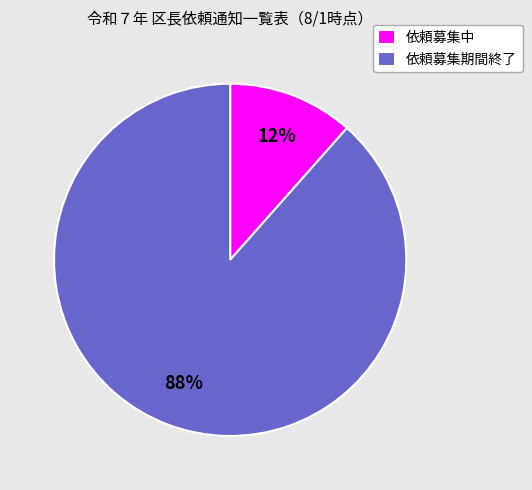

Combined, do 依頼募集中 and 依頼募集期間終了 account for over 50%?

Yes